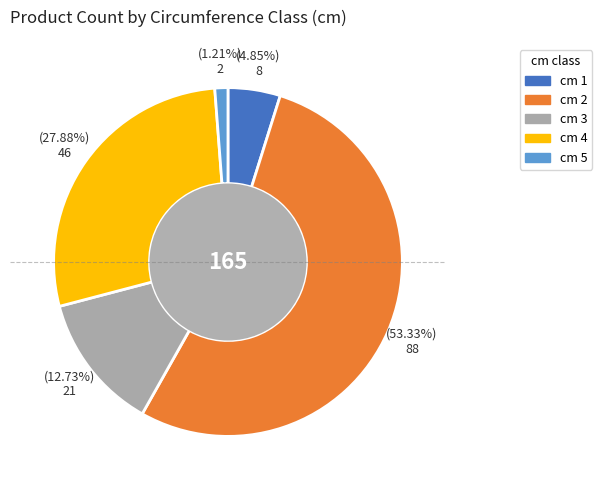

How many slices are in this pie chart?

5